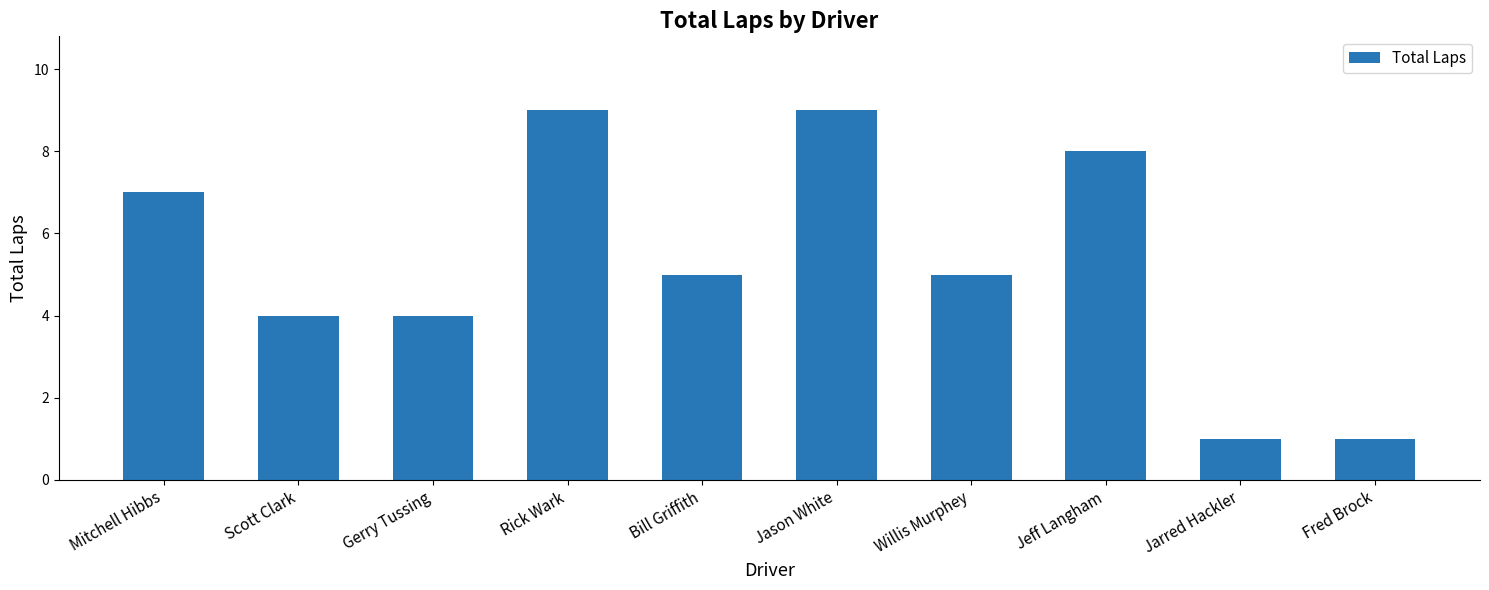

What position from the left is Bill Griffith?

5